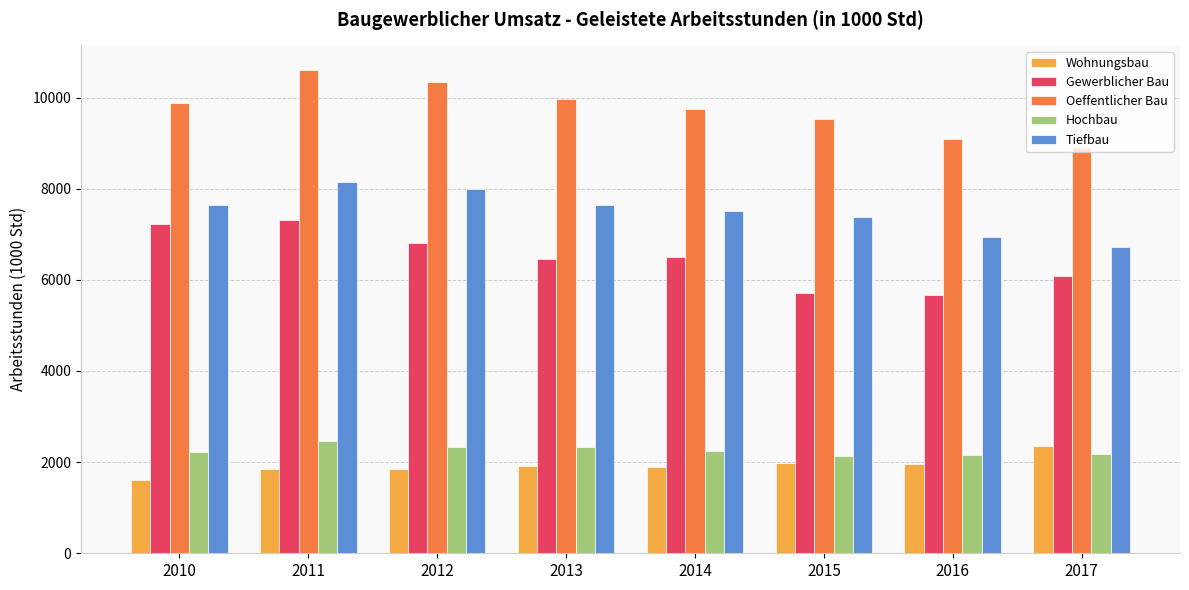

How many data points in Gewerblicher Bau are above 6499?

4